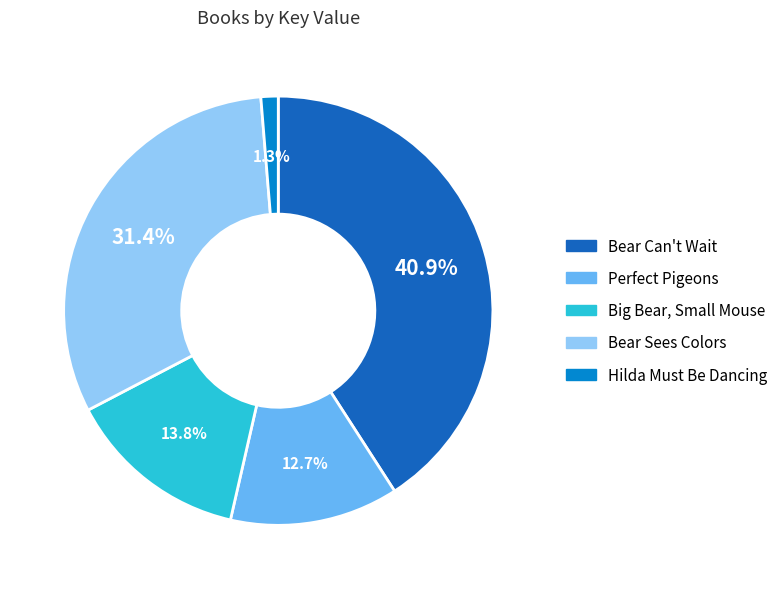

Does any single category account for the majority?

No